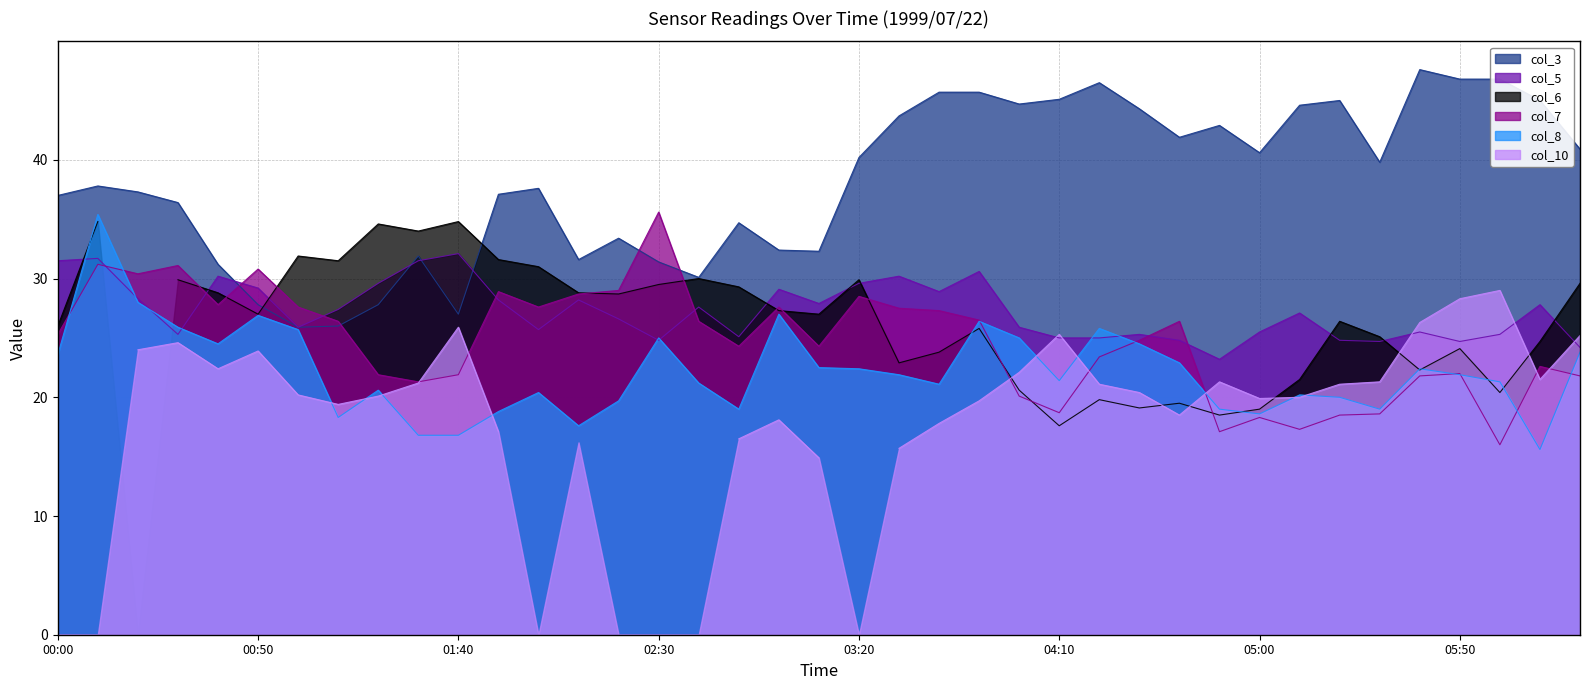

Read the col_7 value at 1999/07/22 04:20.

23.4